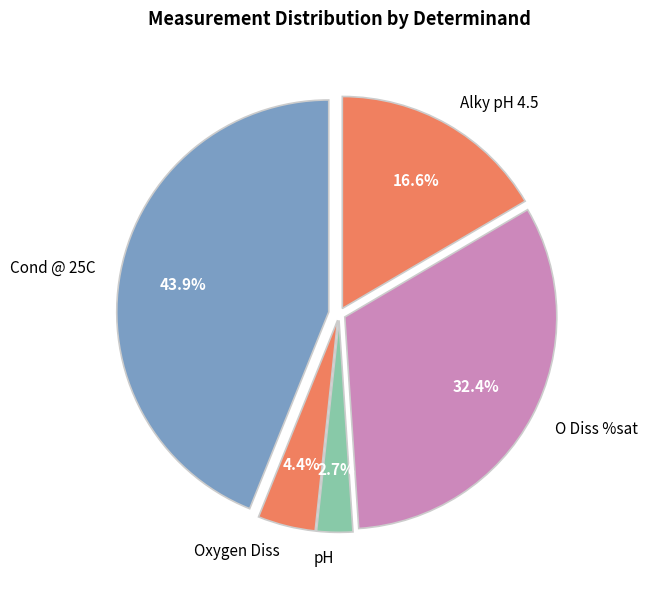

How many segments does this pie chart have?

5